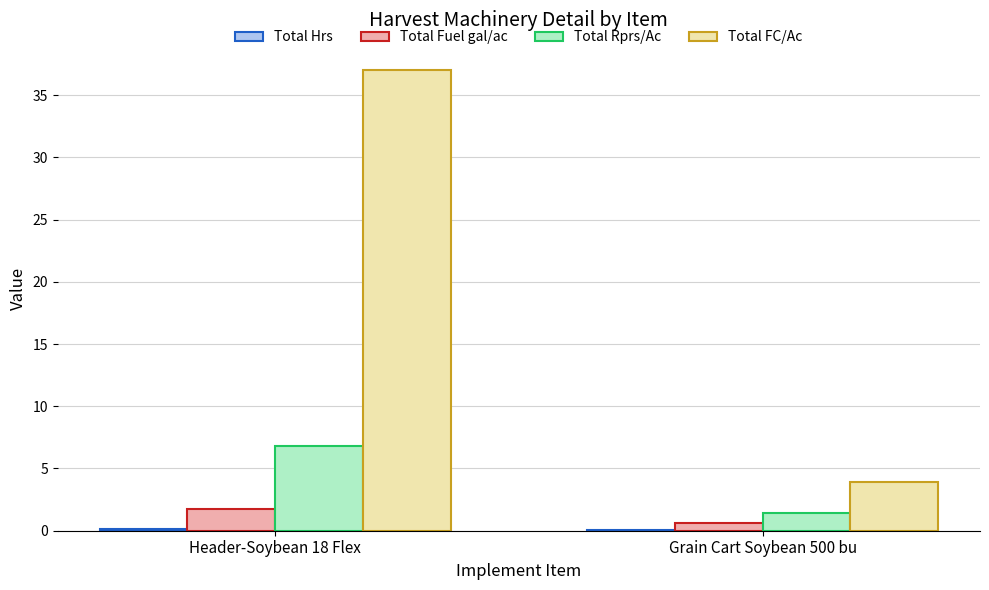

Which series has the largest total across all categories?

Total FC/Ac